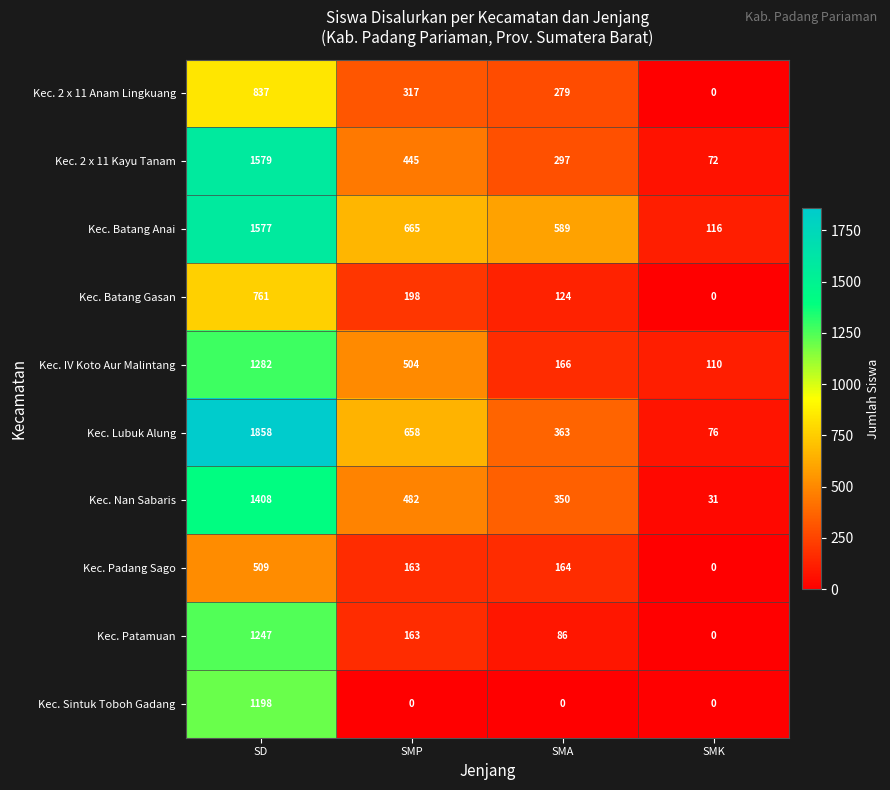

Count the number of categories in the chart.

4